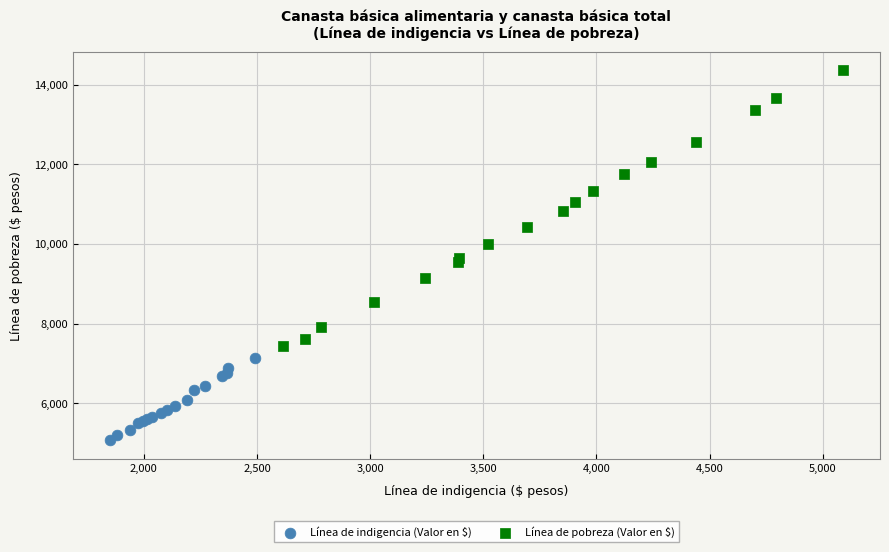

What are all the series names shown in the legend?

Línea de indigencia (Valor en $), Línea de pobreza (Valor en $)